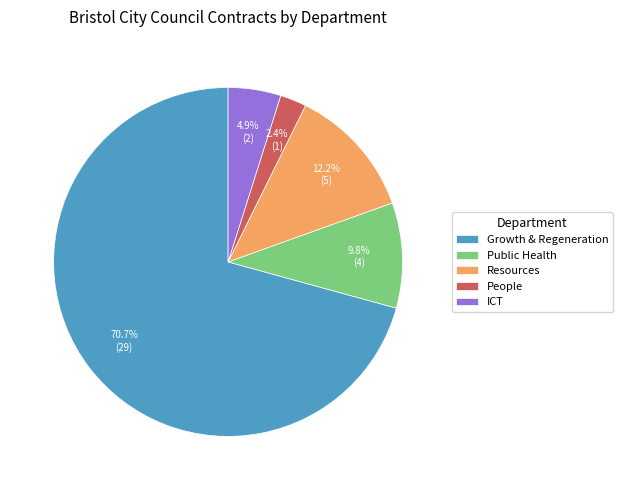

Count the number of slices in the pie.

5